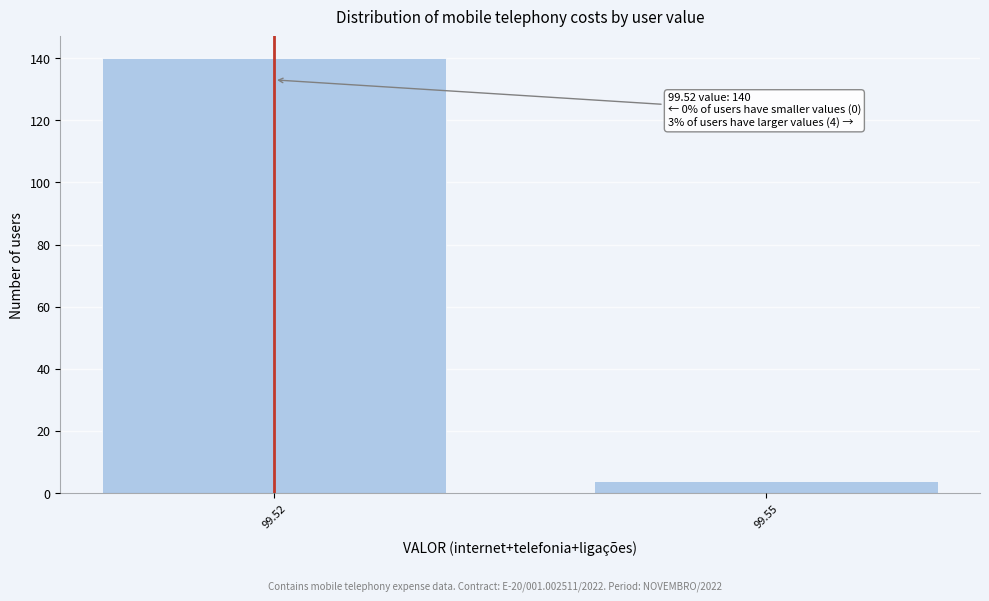

Reading left to right, what are all the values shown in this chart?

140	4